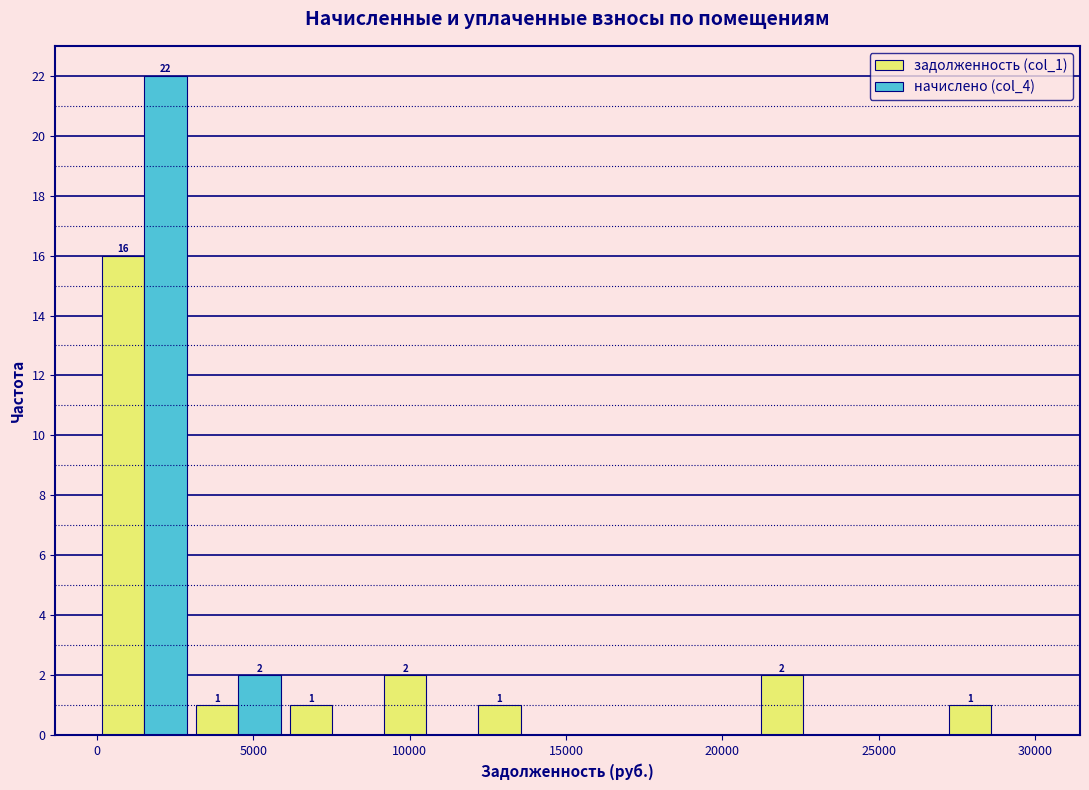

In the задолженность (col_1) series, which range on the x-axis has the tallest bar?

0 to 3000